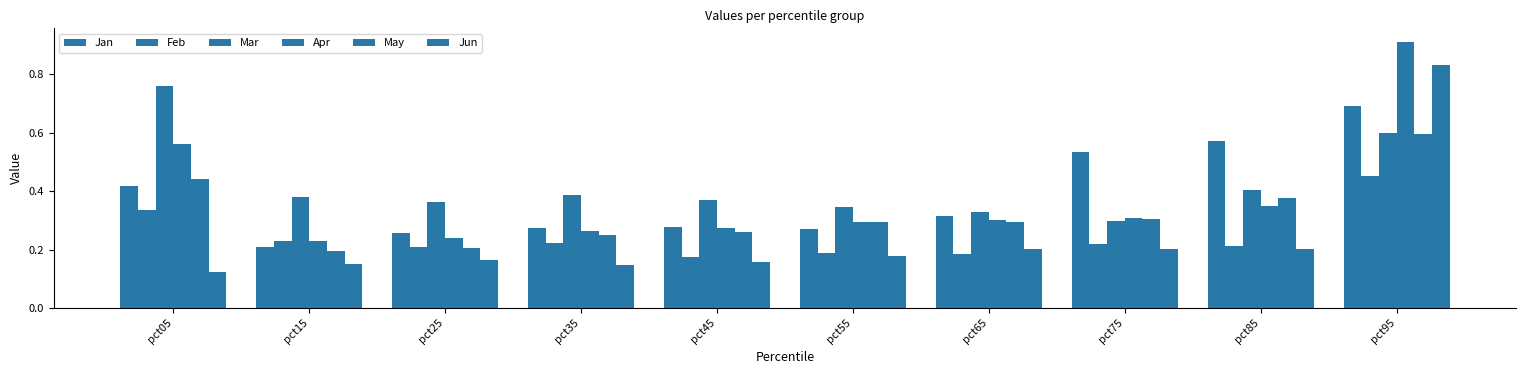

How many distinct data groups are displayed?

6